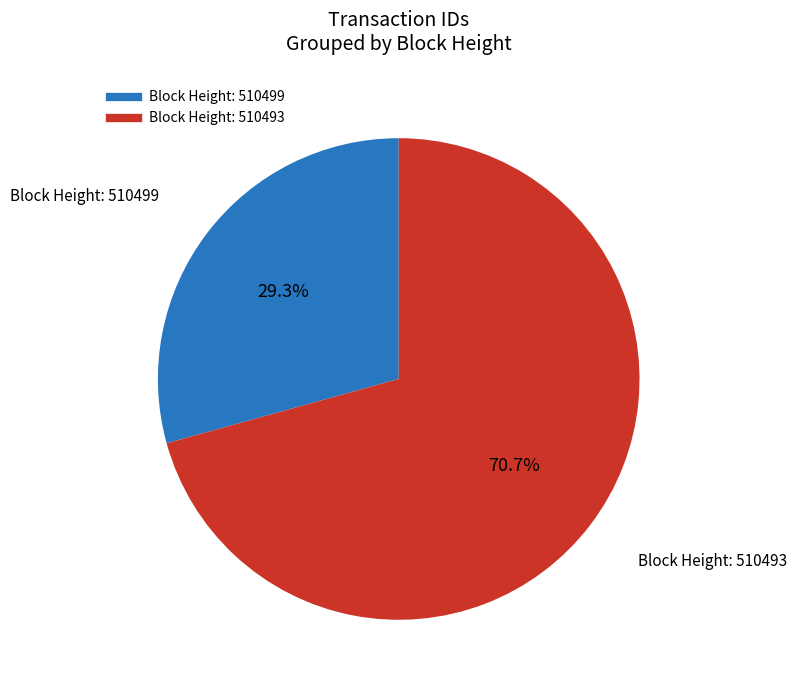

How many slices are in this pie chart?

2